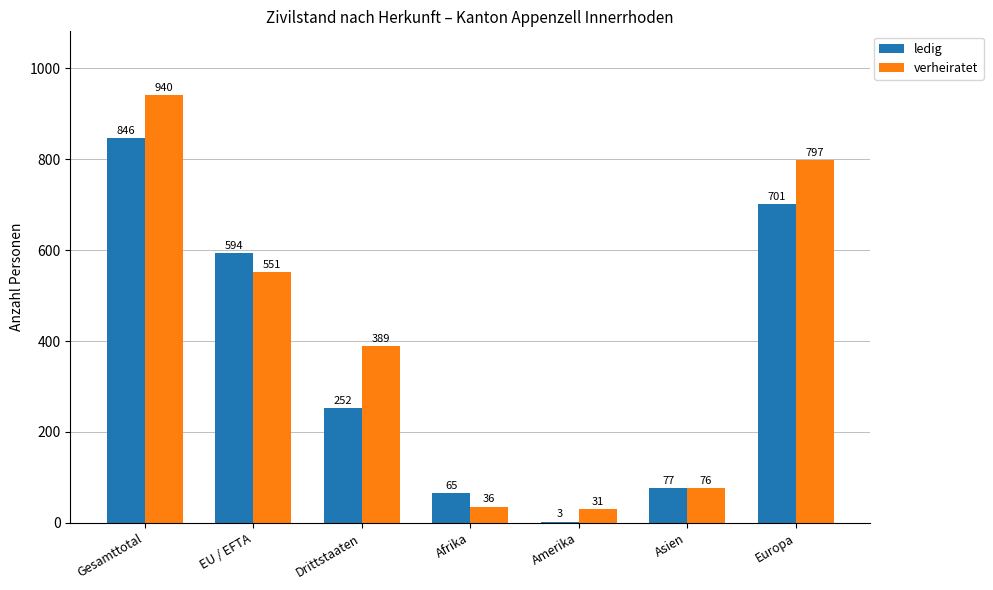

Between Gesamttotal and Europa, which series saw the biggest shift?

ledig